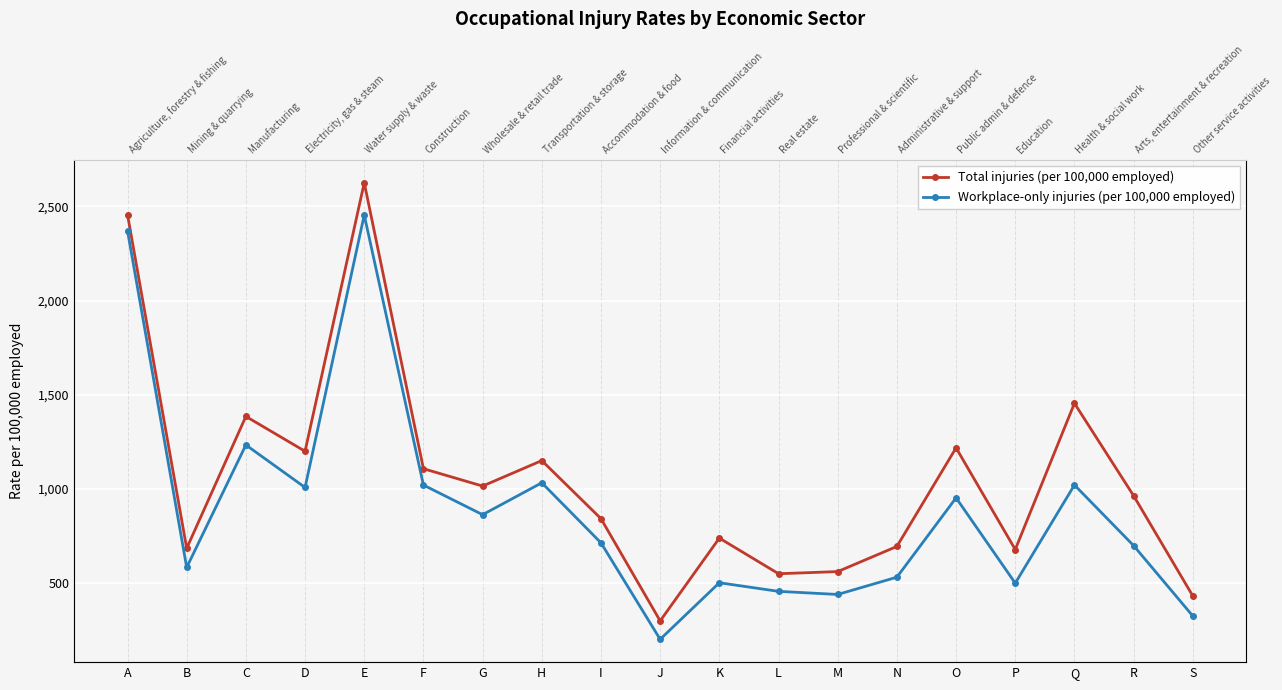

Between L and H, which is larger?

H